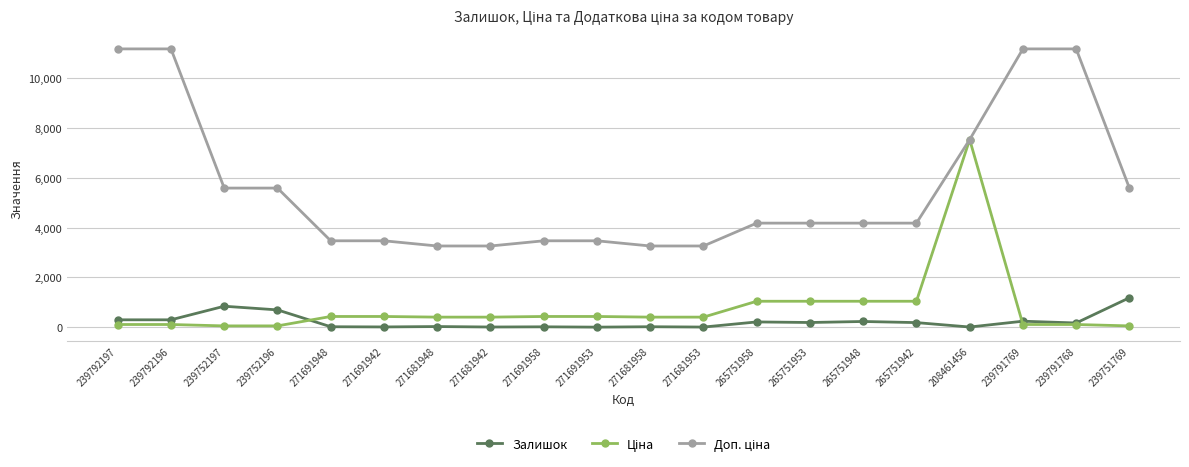

At how many categories does at least one series exceed 8297?

4